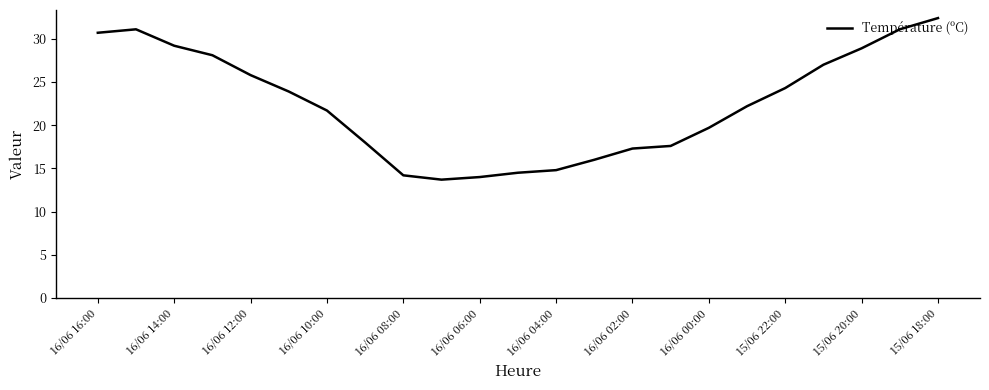

What is the maximum value shown in the chart?

32.4